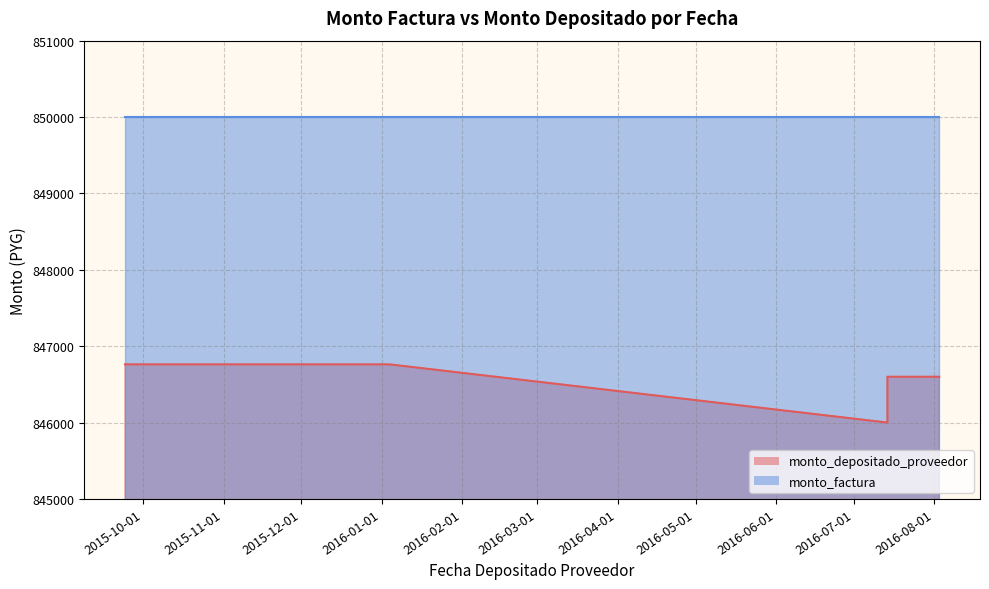

At how many categories does at least one series exceed 848578?

12